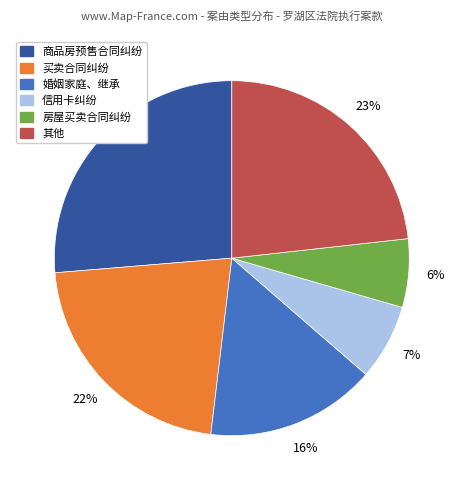

Does any single category account for the majority?

No